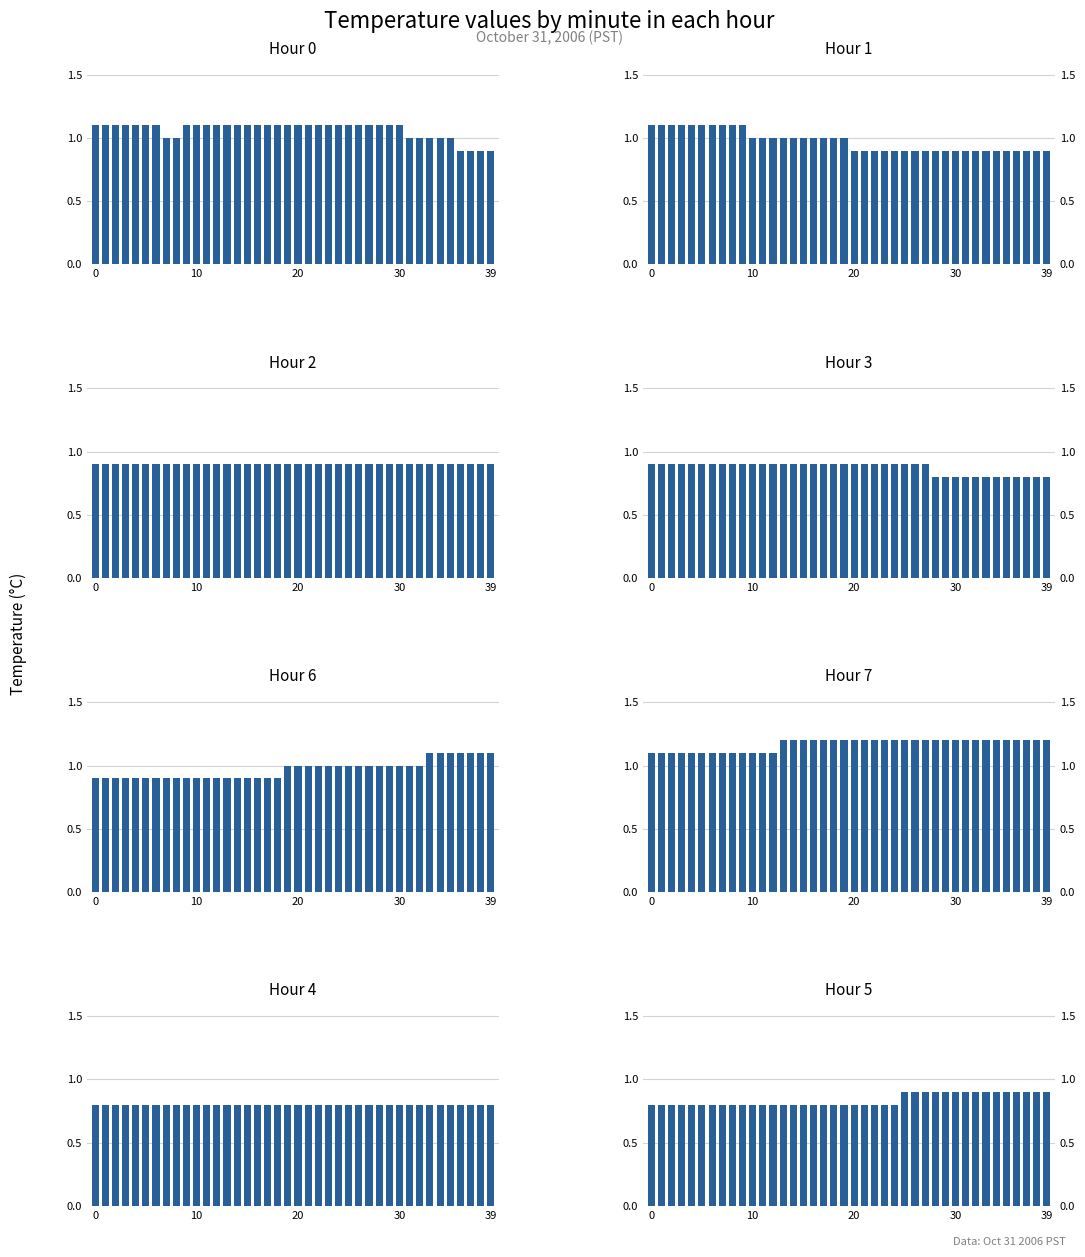

At which category is the sum across all series the highest?

19